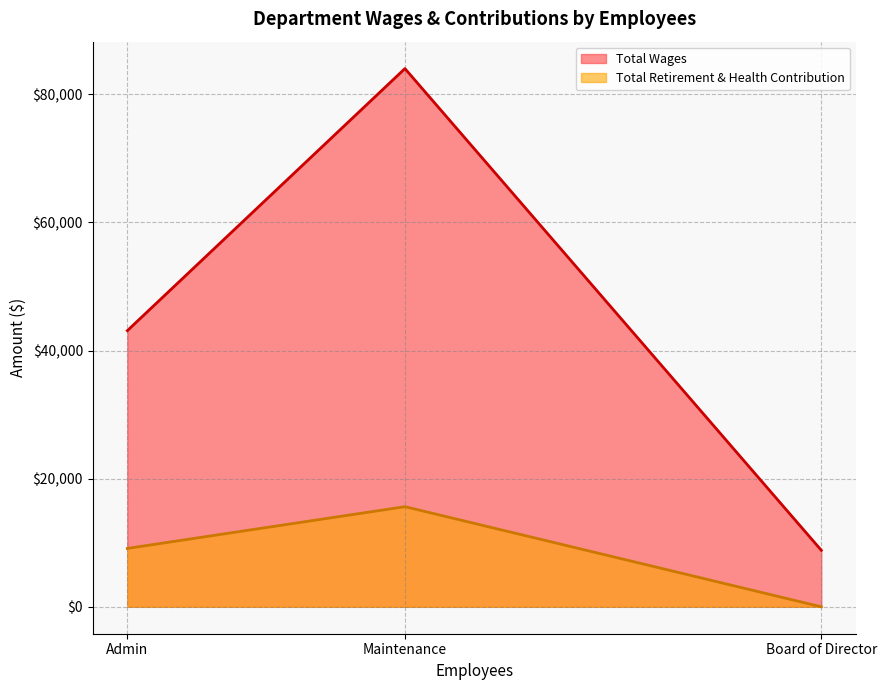

What is the maximum value for Total Retirement & Health Contribution?

15630